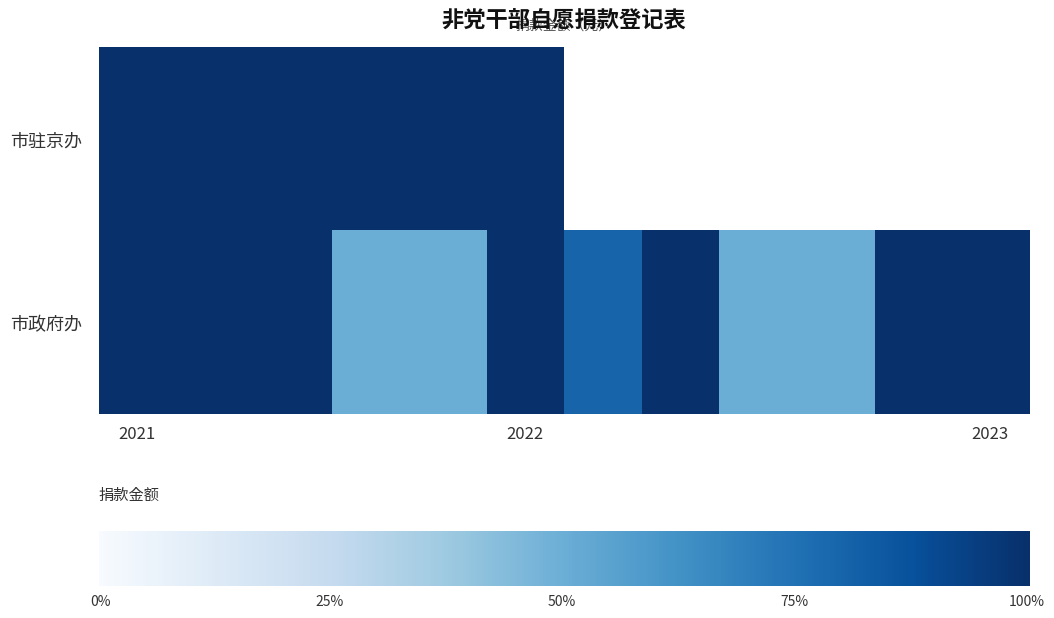

How many data points does each series have?

12